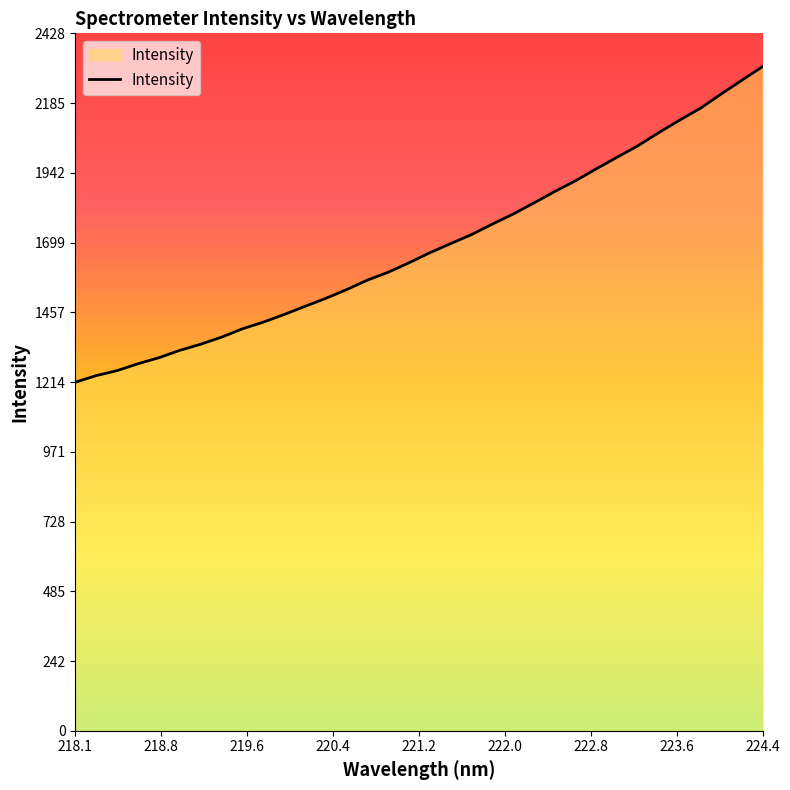

What is the smallest value displayed?

1213.6